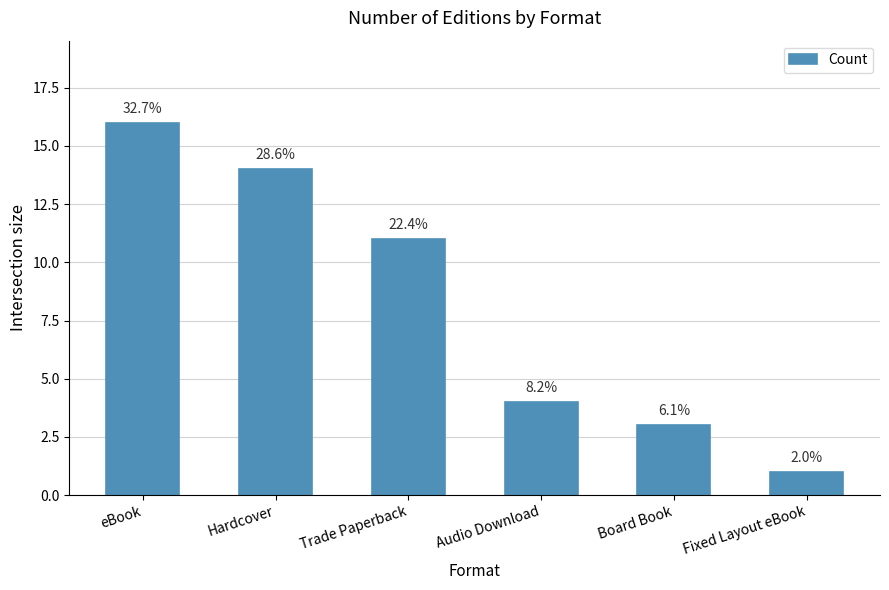

At which label does the data first exceed 11?

eBook